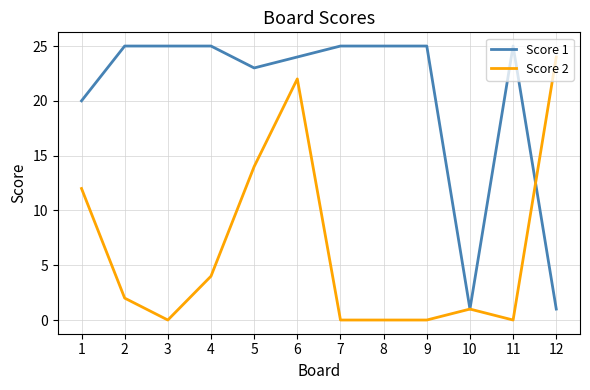

List the series in order of their overall mean, highest first.

Score 1, Score 2